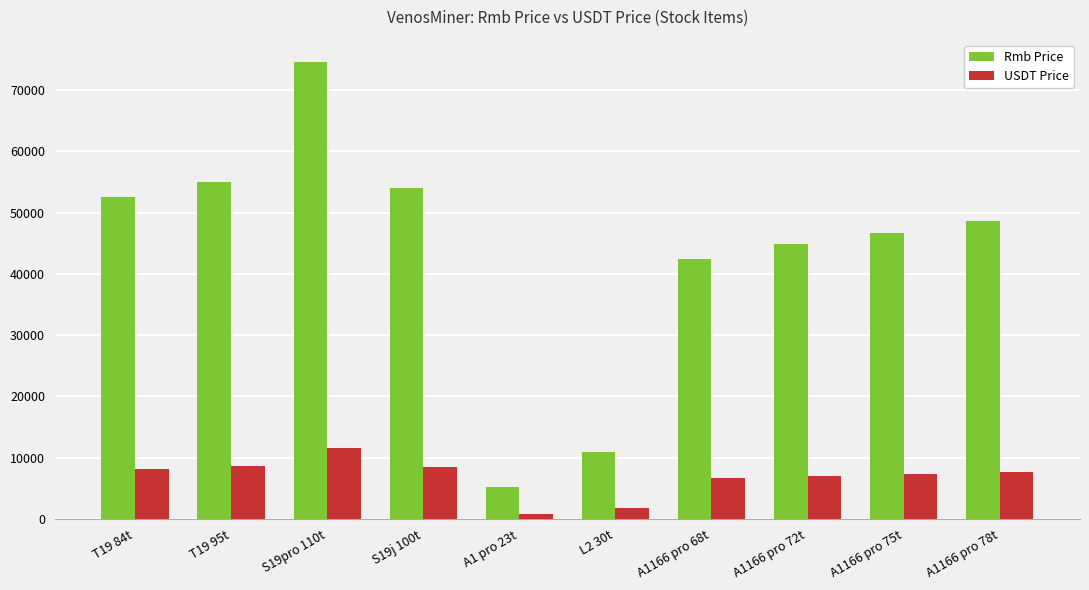

What is the difference between the highest and lowest values at A1166 pro 78t?

40977.5